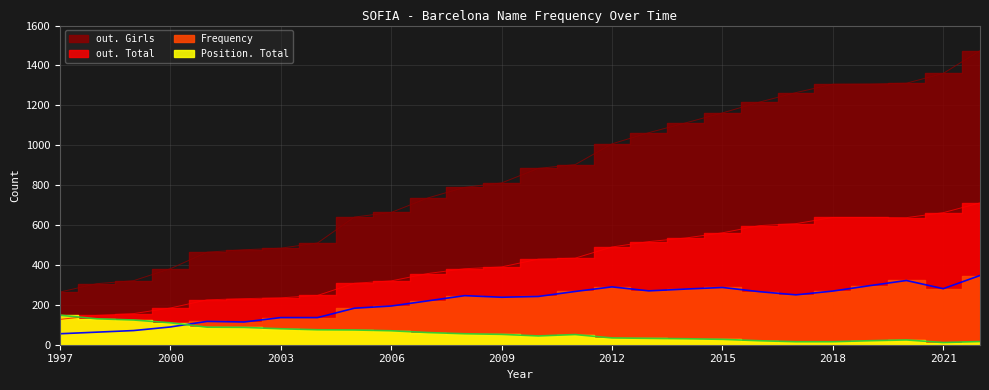

What is the sum of all out. Total values?

10764